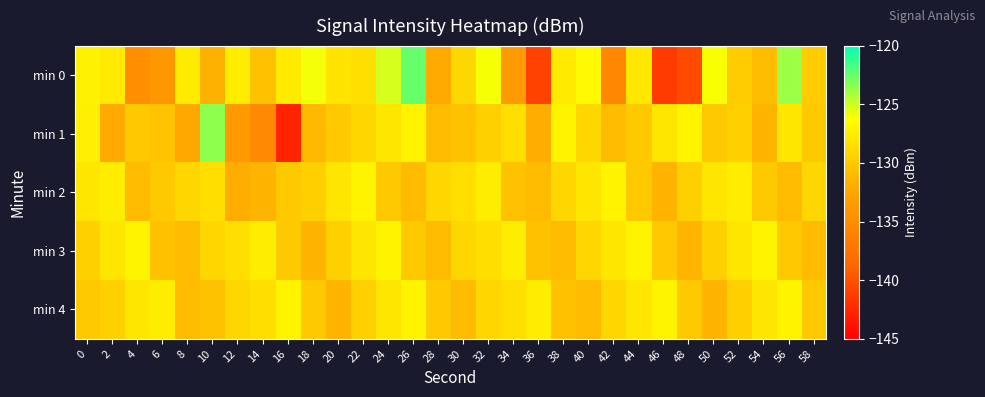

How many series are shown in this chart?

5